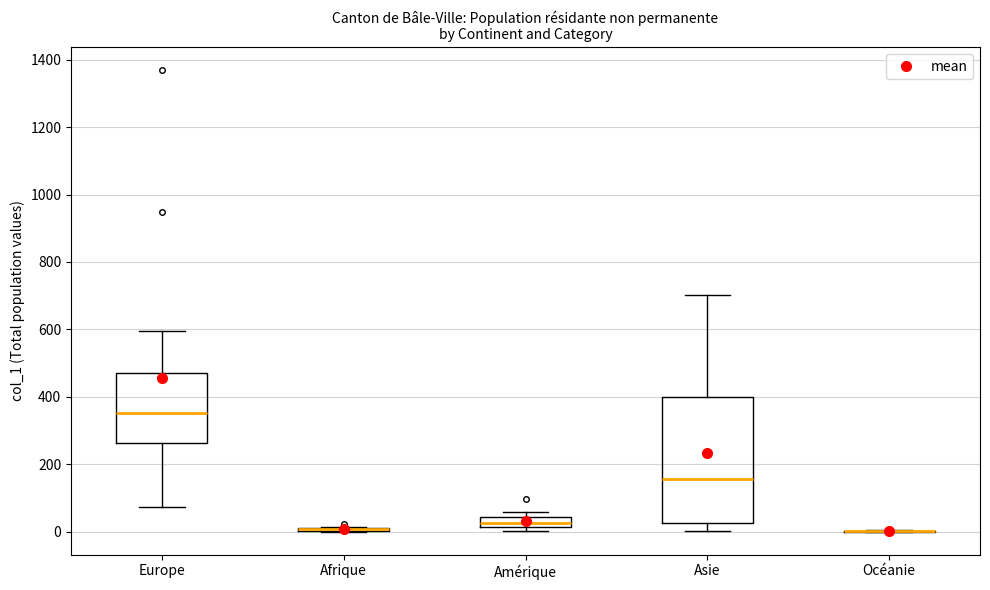

Which box is the tallest, from its lower edge to its upper edge?

Asie